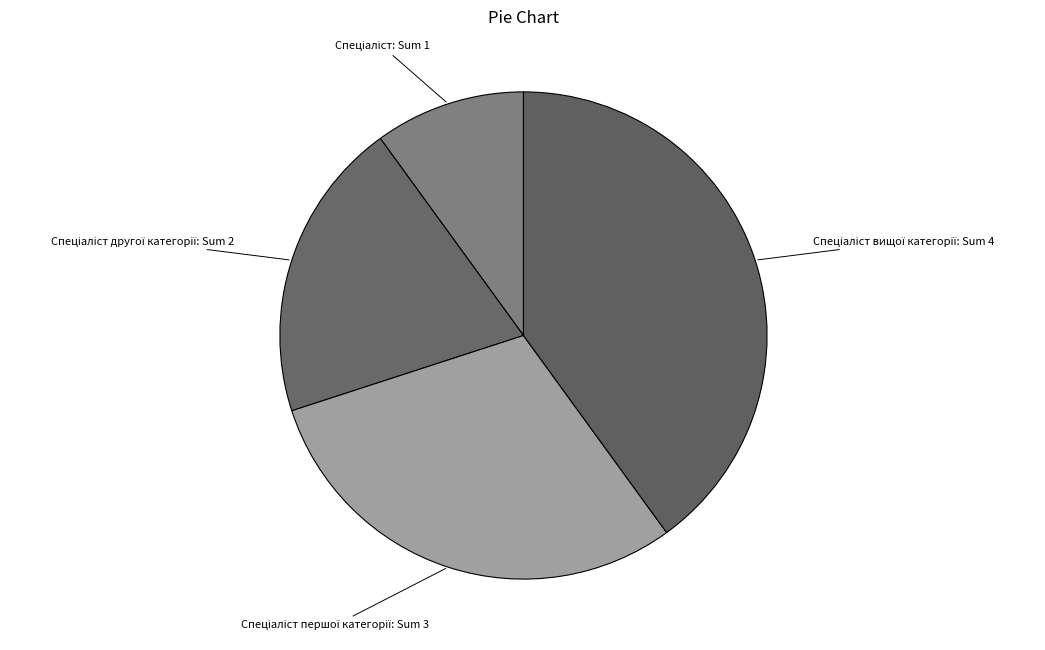

Is there a majority slice in this chart?

No